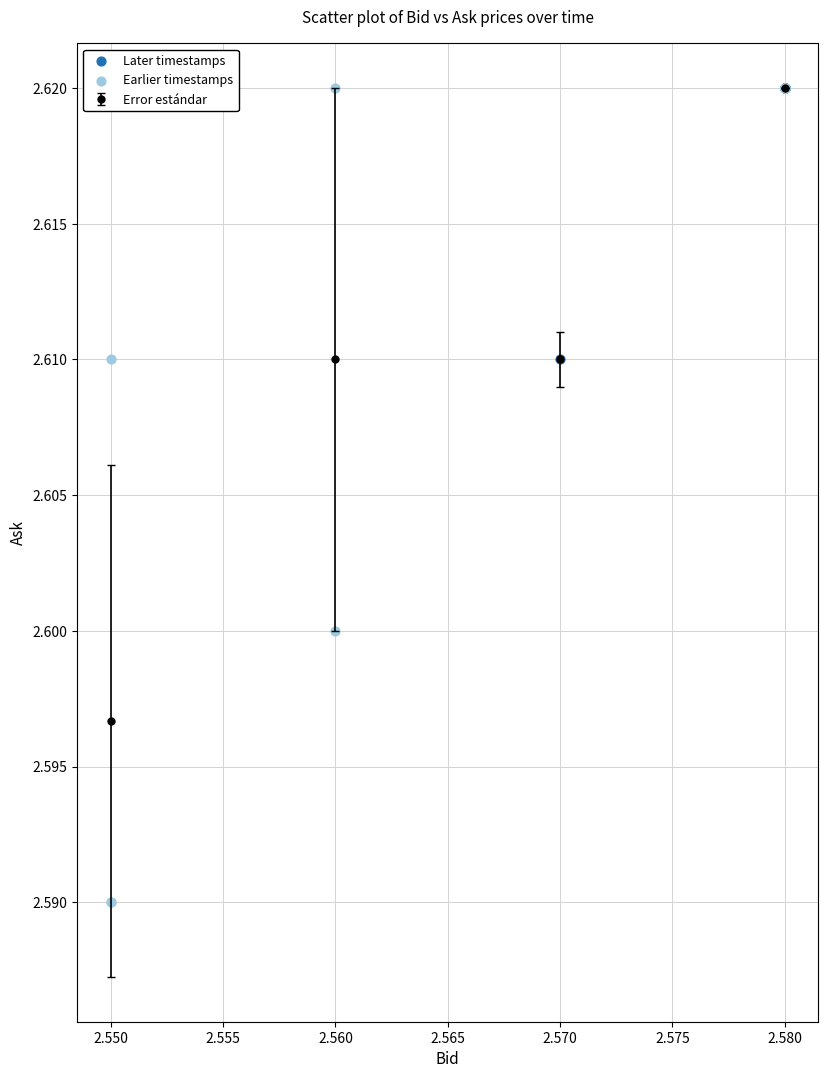

Which series contains the lowest Y value?

Earlier timestamps